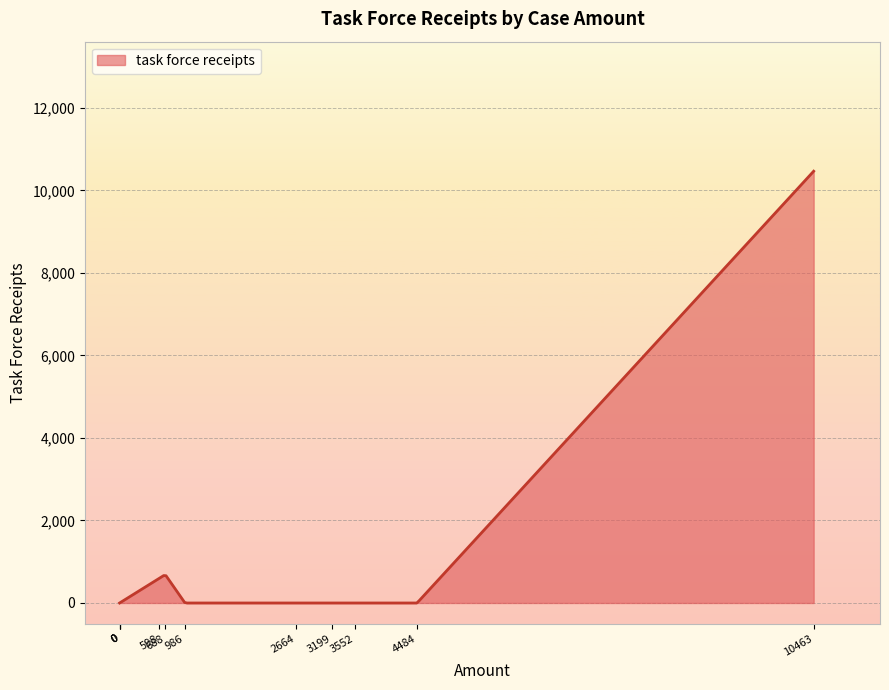

What is the difference between the maximum and minimum values?

10463.0